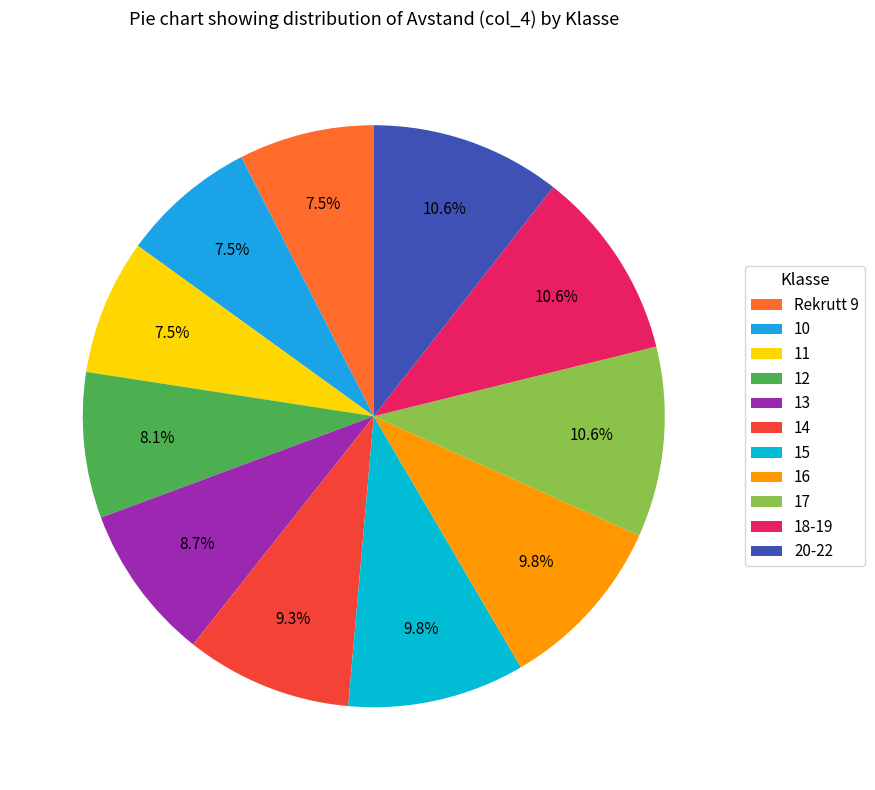

Does 11 represent more than half of the total?

No